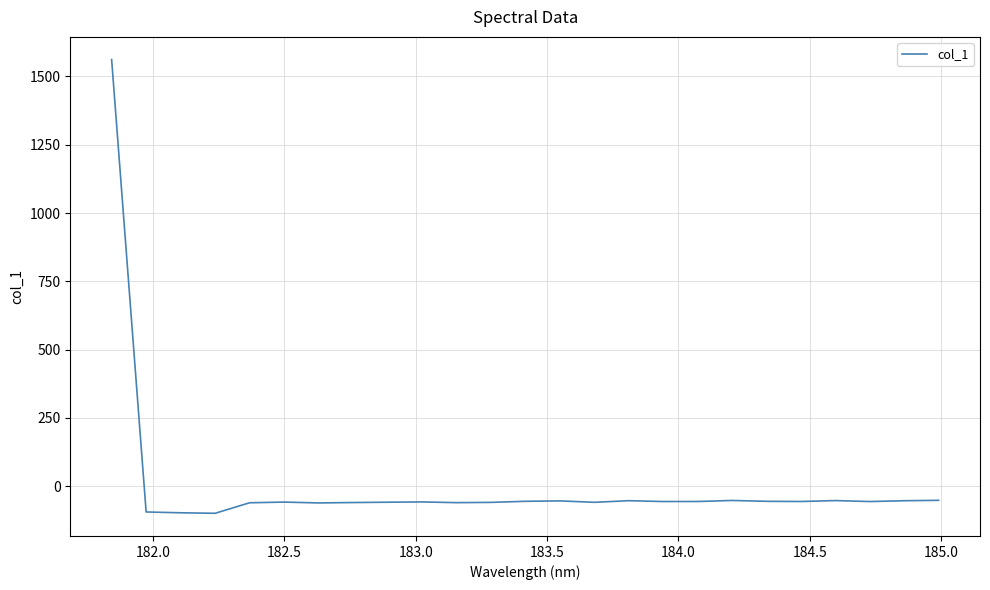

What is the sum of all values?

94.7